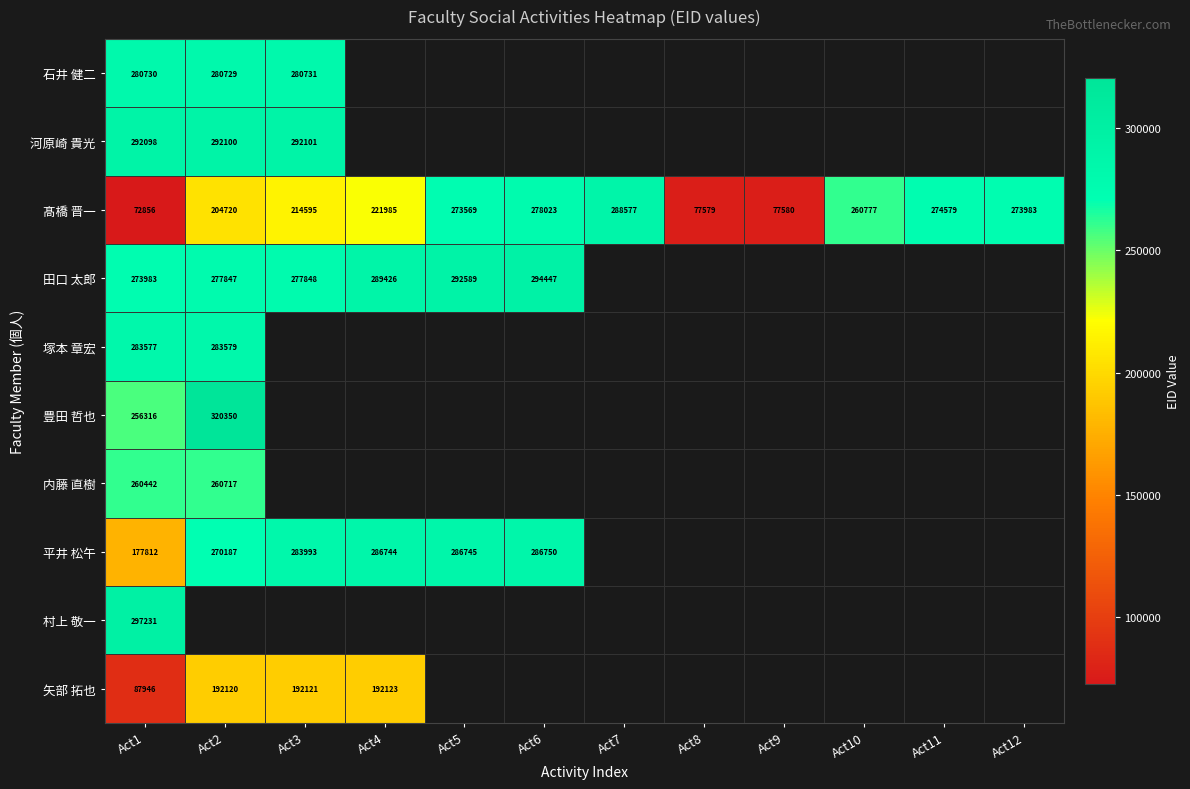

Between Act7 and Act5, which is larger?

Act5